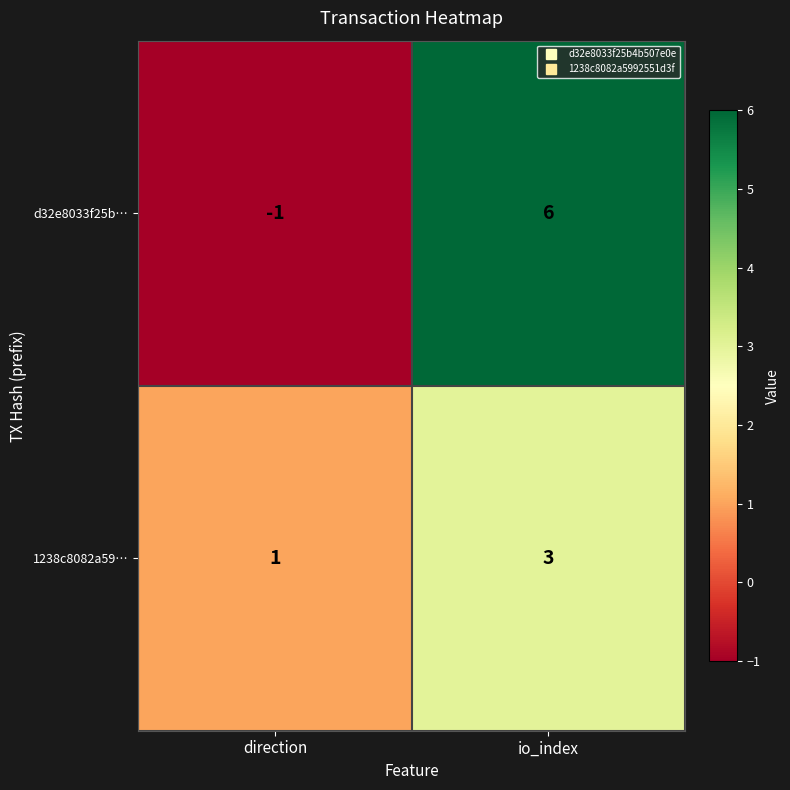

What is the sum of all 1238c8082a59… values?

4